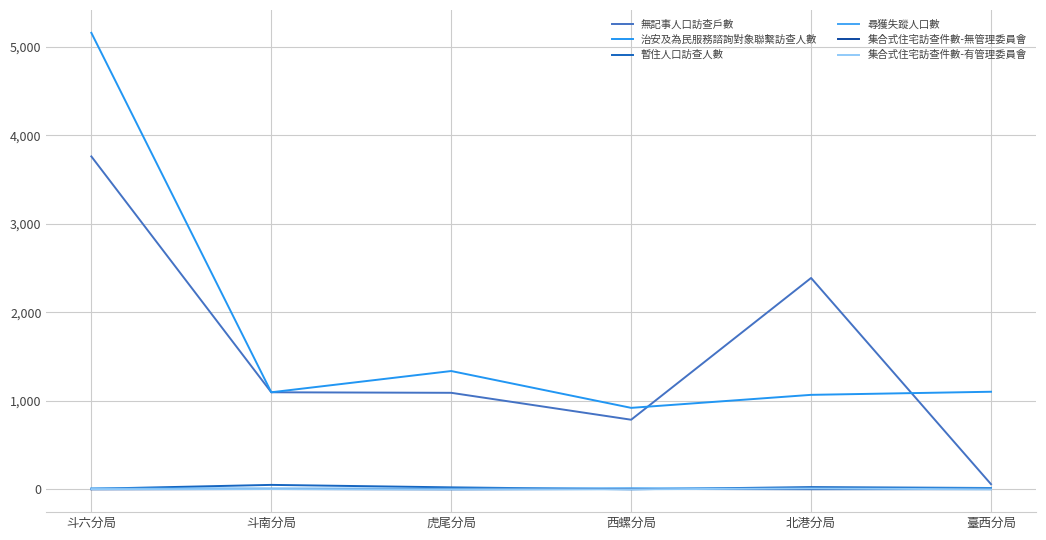

How many lines are shown in the chart?

6